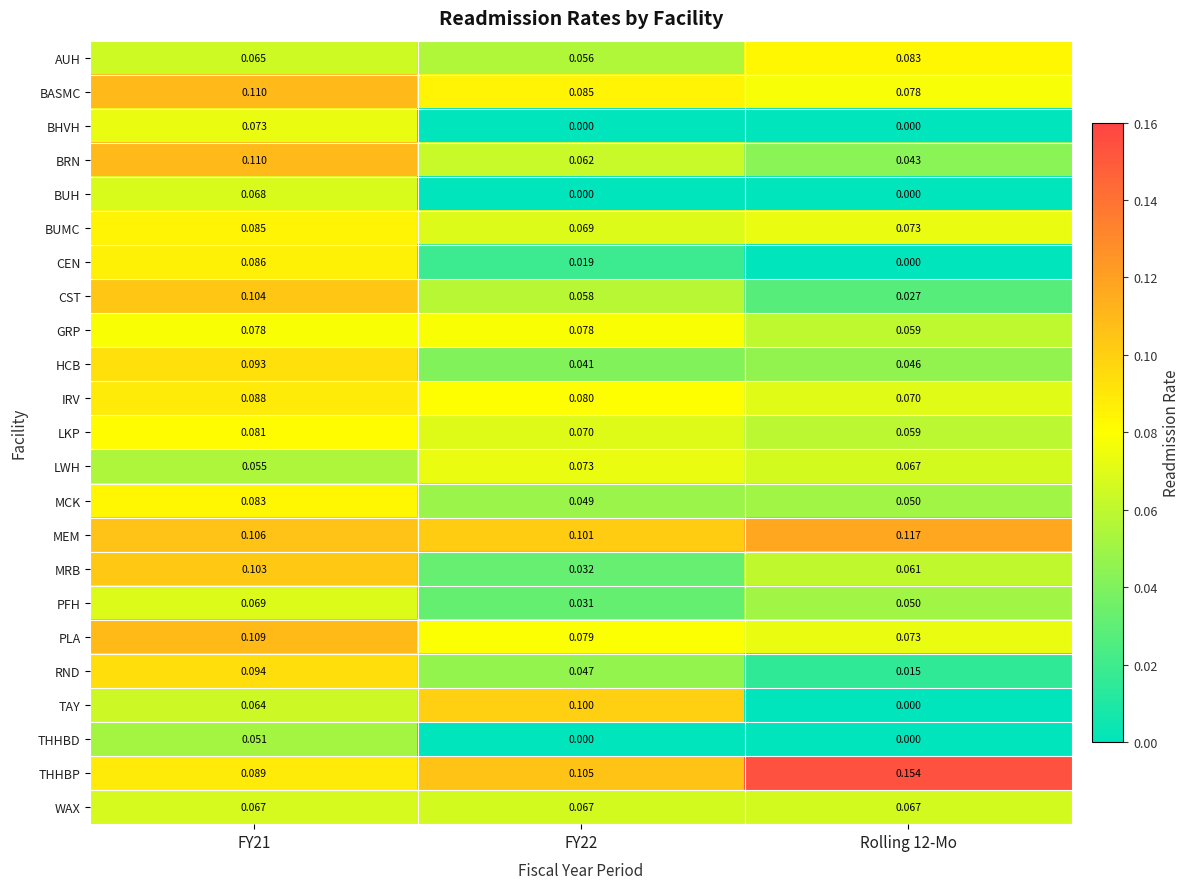

Which series has the largest total across all categories?

THHBP